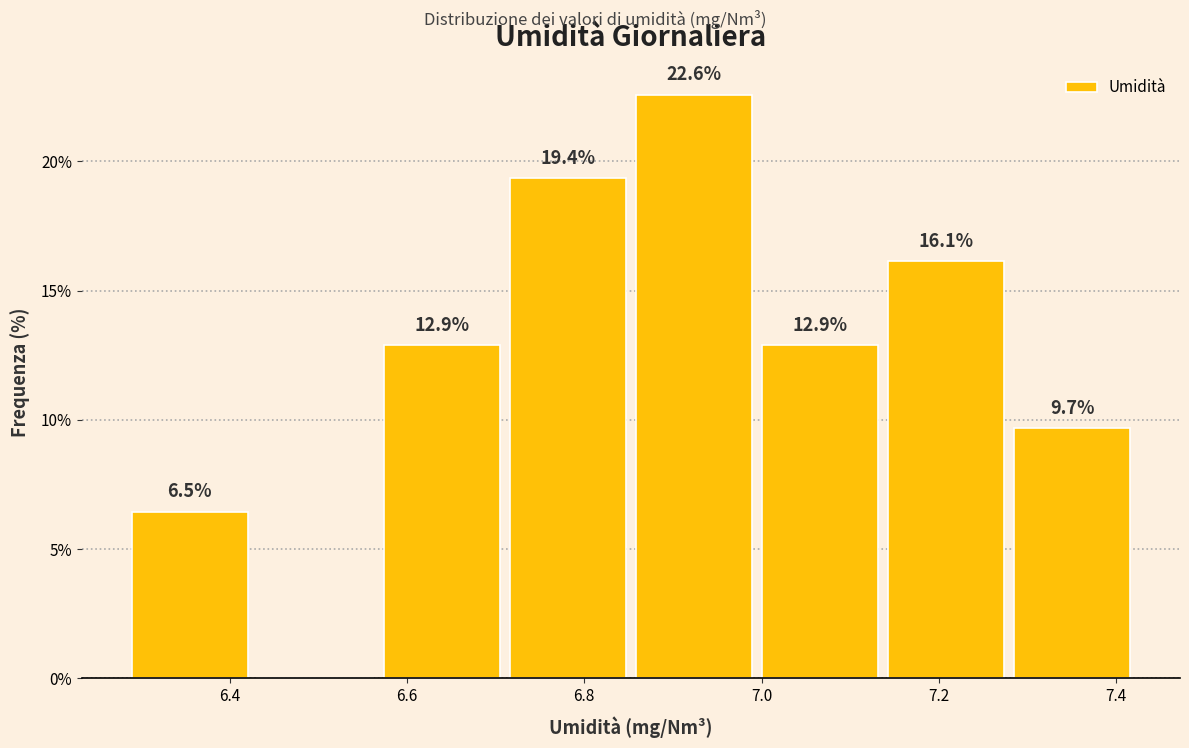

Which range on the x-axis has the tallest bar?

6.86 to 7.00